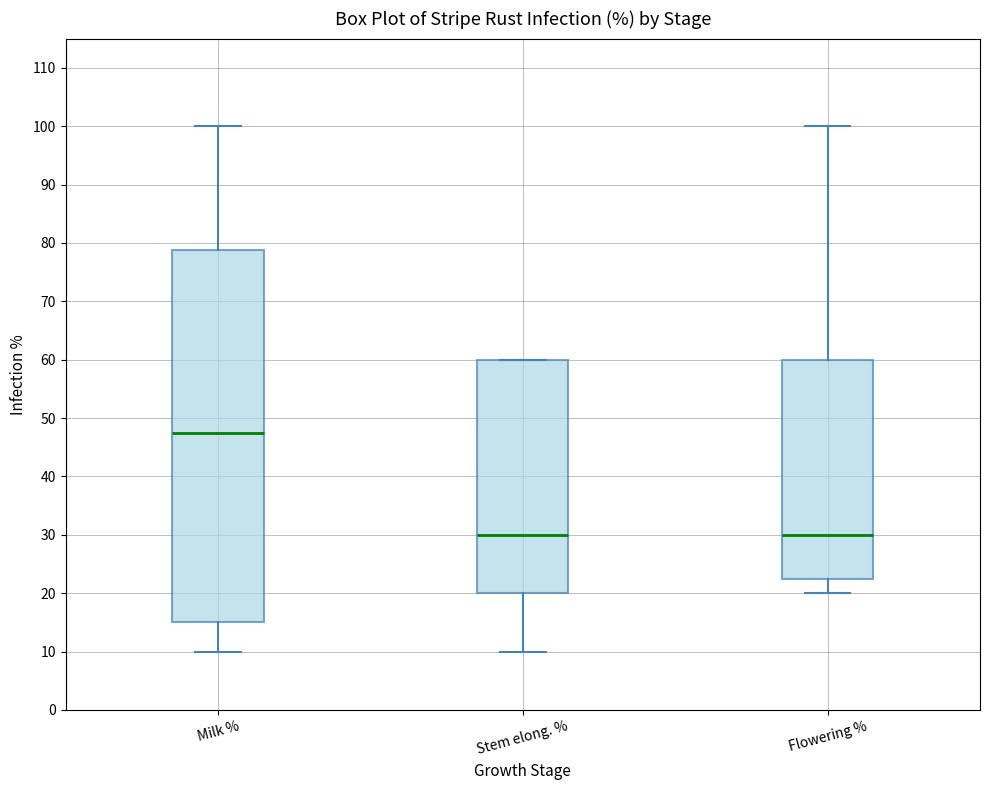

Reading left to right, transcribe this box plot: for each box, give where its median line is, the range the box spans, and where its two whiskers end, as read against the y-axis. The values are not printed on the chart, so give them approximately, as read against the axis.

Milk %: median 48, box 15 to 79, whiskers 10 to 100
Stem elong. %: median 30, box 20 to 60, whiskers 10 to 60
Flowering %: median 30, box 23 to 60, whiskers 20 to 100